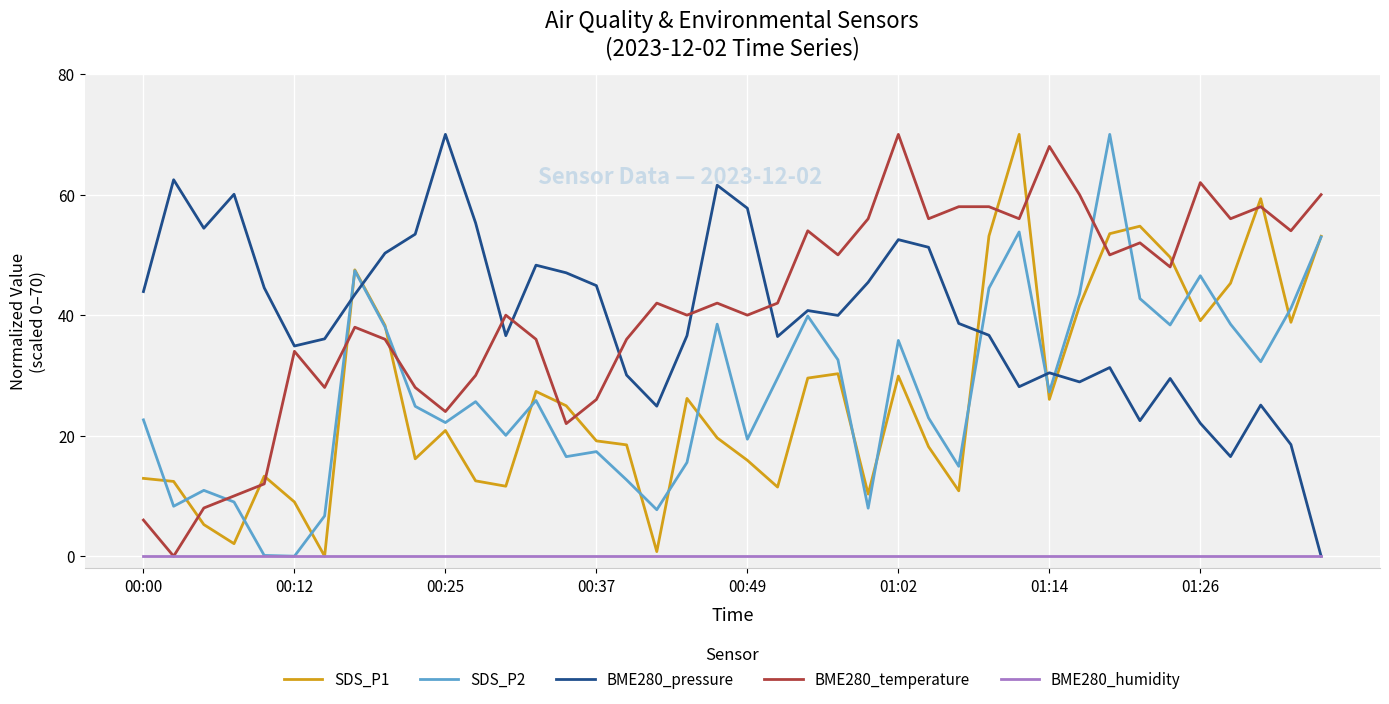

True or false: SDS_P2 and BME280_temperature intersect in this chart.

True